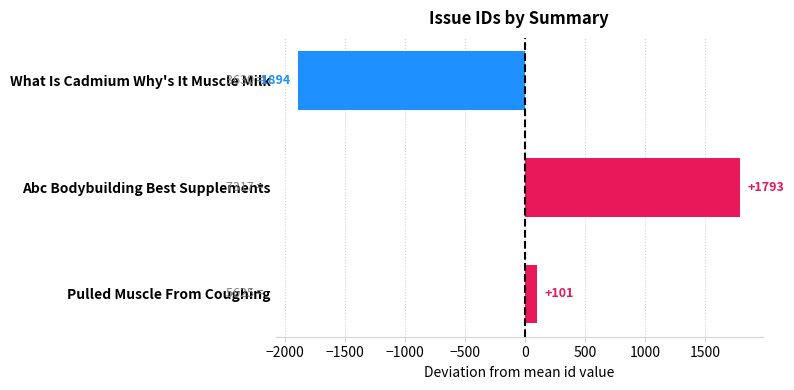

How many bars are there in total?

3